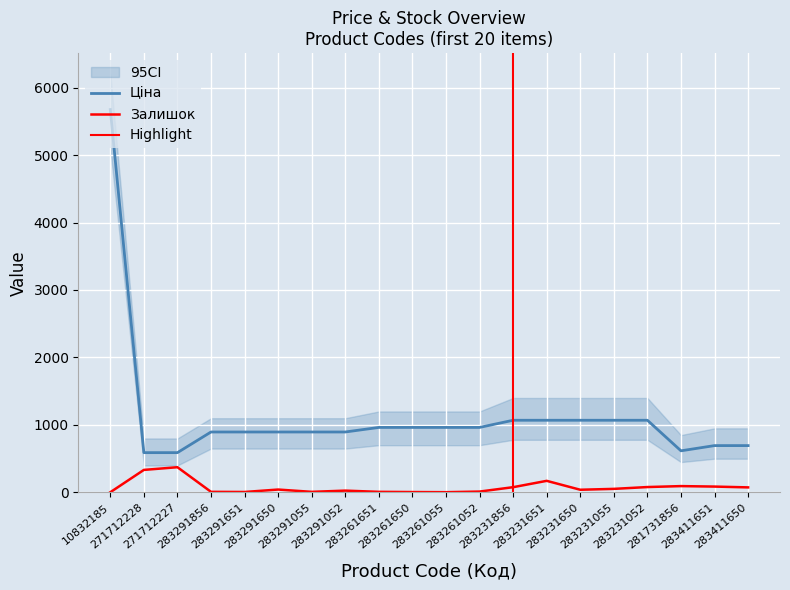

Between 283231856 and 283231052, which is larger?

283231856